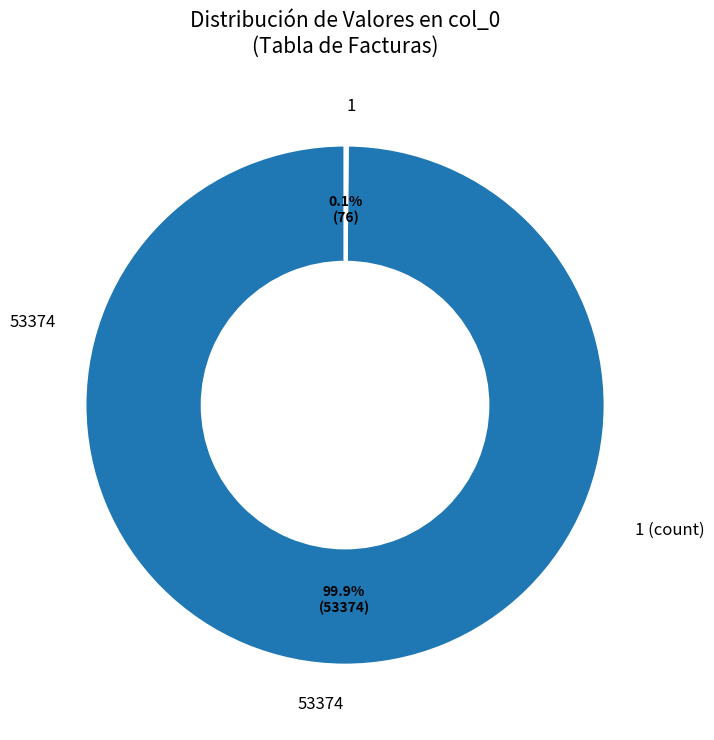

What is the largest slice in the pie chart?

53374